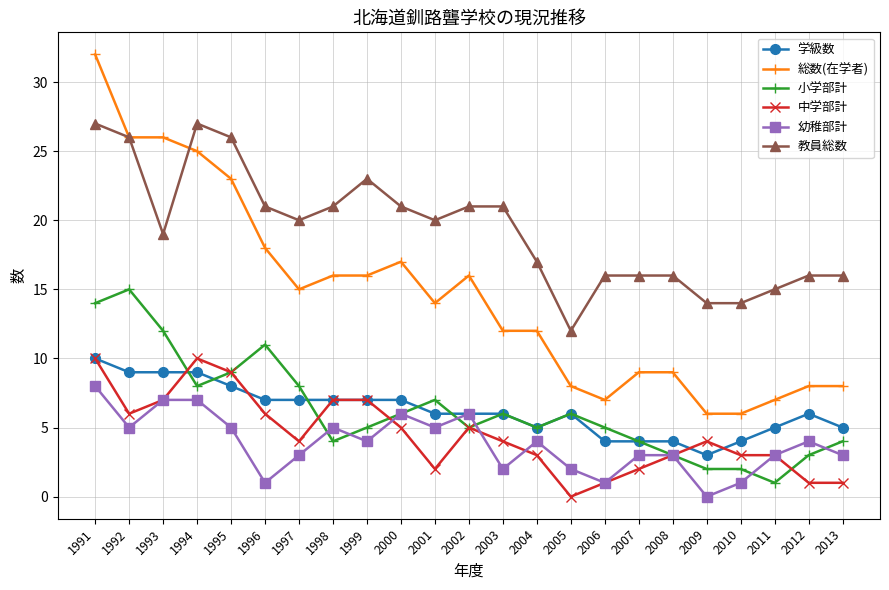

True or false: 総数(在学者) and 学級数 cross at least once.

False